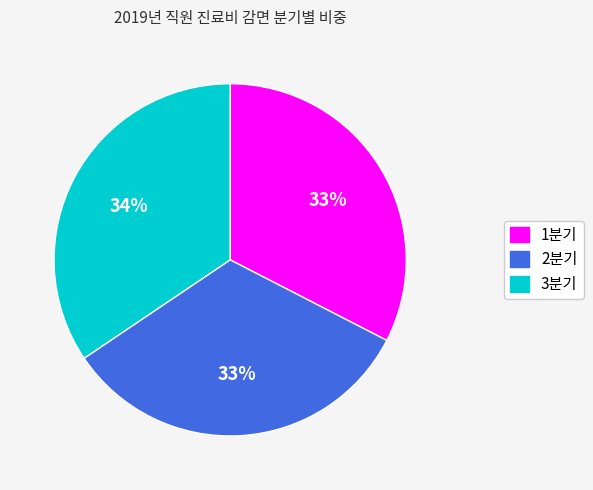

Count the number of slices in the pie.

3